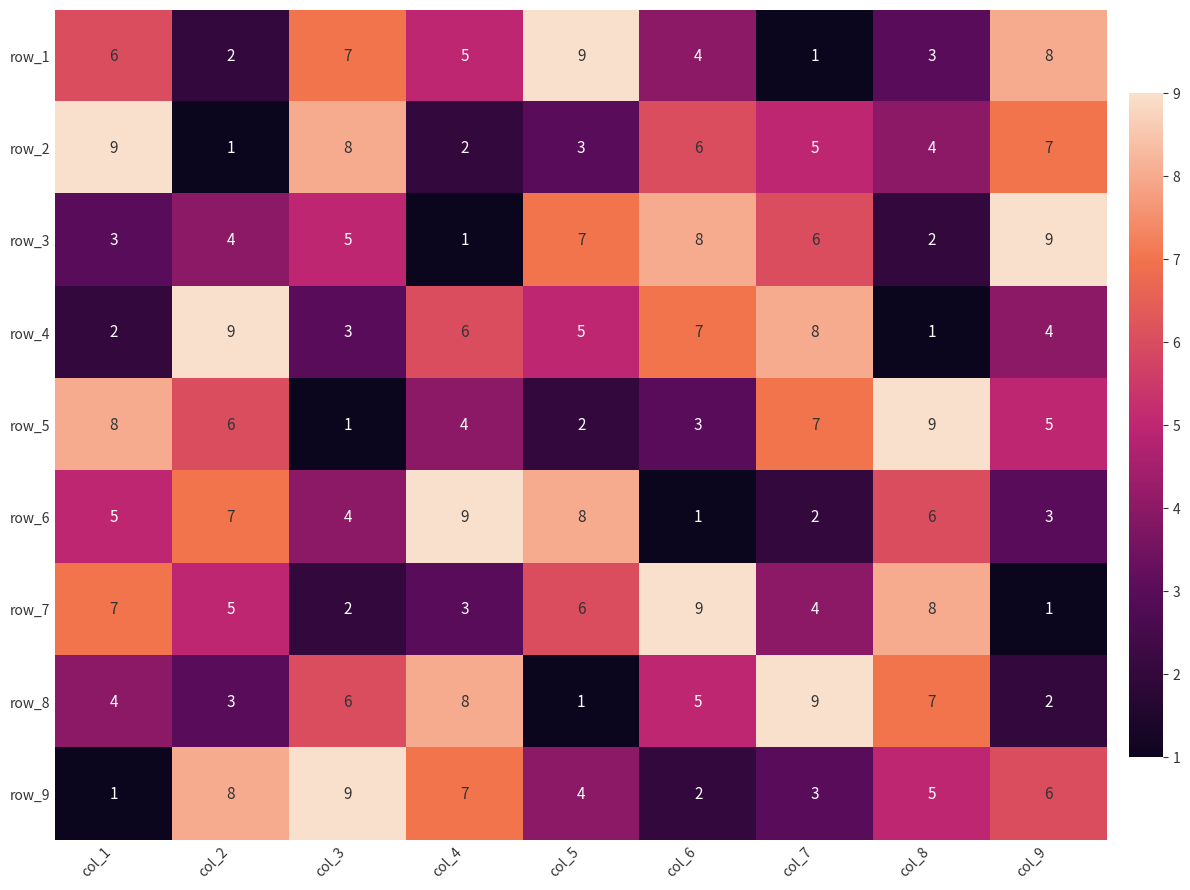

List the labels in order of row_2 value, smallest first.

col_2, col_4, col_5, col_8, col_7, col_6, col_9, col_3, col_1